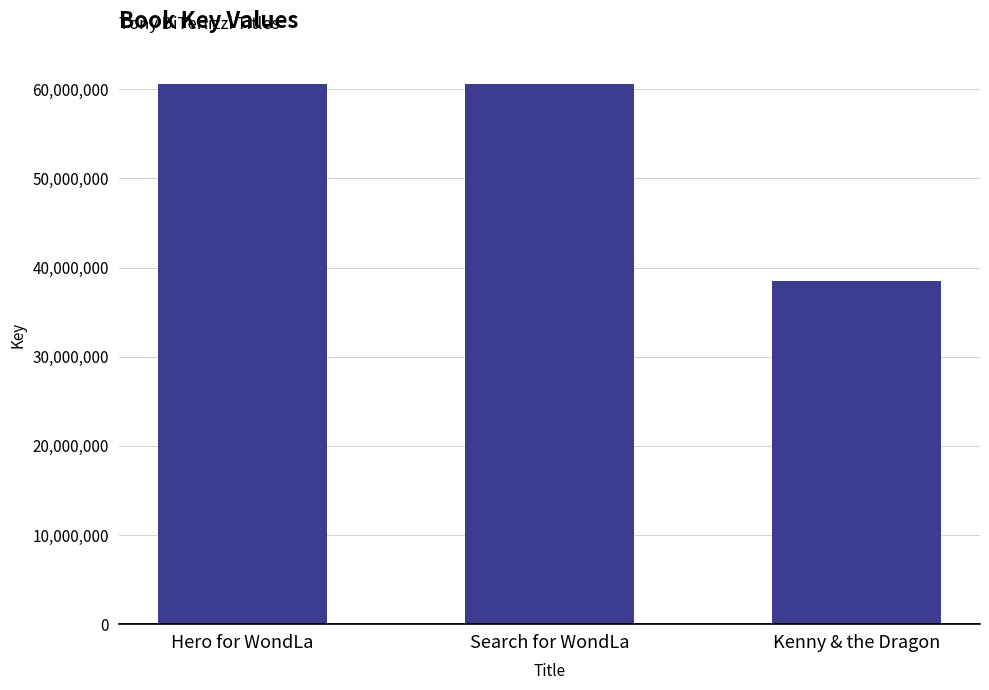

The chart shows a value of 60567887 at Search for WondLa. True or false?

True